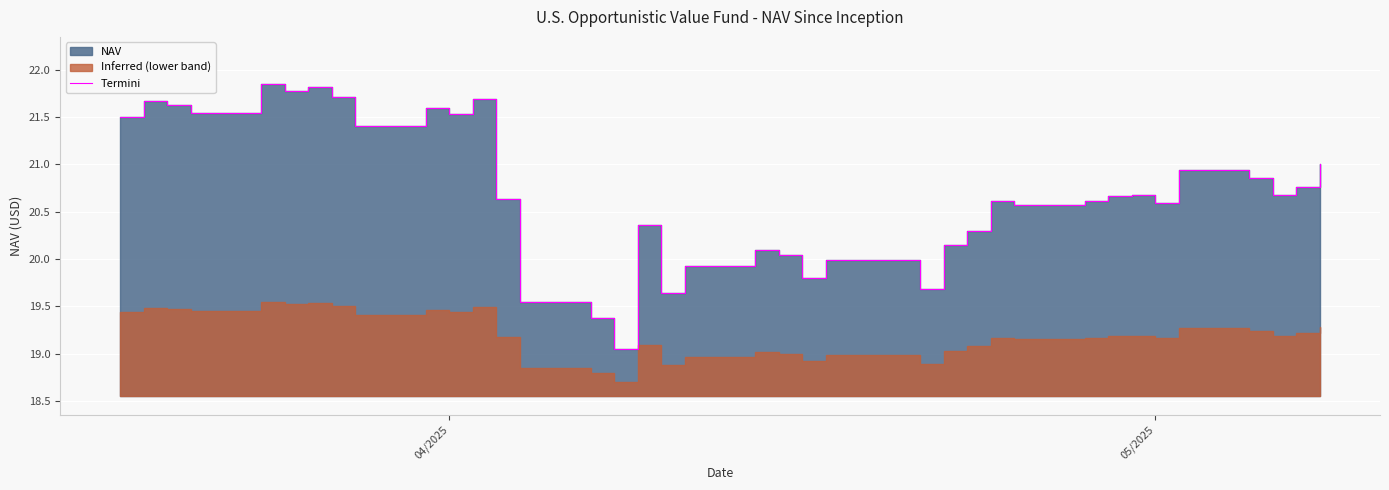

Reading left to right, list all the values displayed in this chart.

21.5	21.7	21.6	21.6	21.9	21.8	21.8	21.7	21.4	21.6	21.5	21.7	20.6	19.5	19.4	19.1	20.4	19.6	19.9	20.1	20.0	19.8	20.0	19.7	20.1	20.3	20.6	20.6	20.6	20.7	20.7	20.6	20.9	20.9	20.7	20.8	21.0